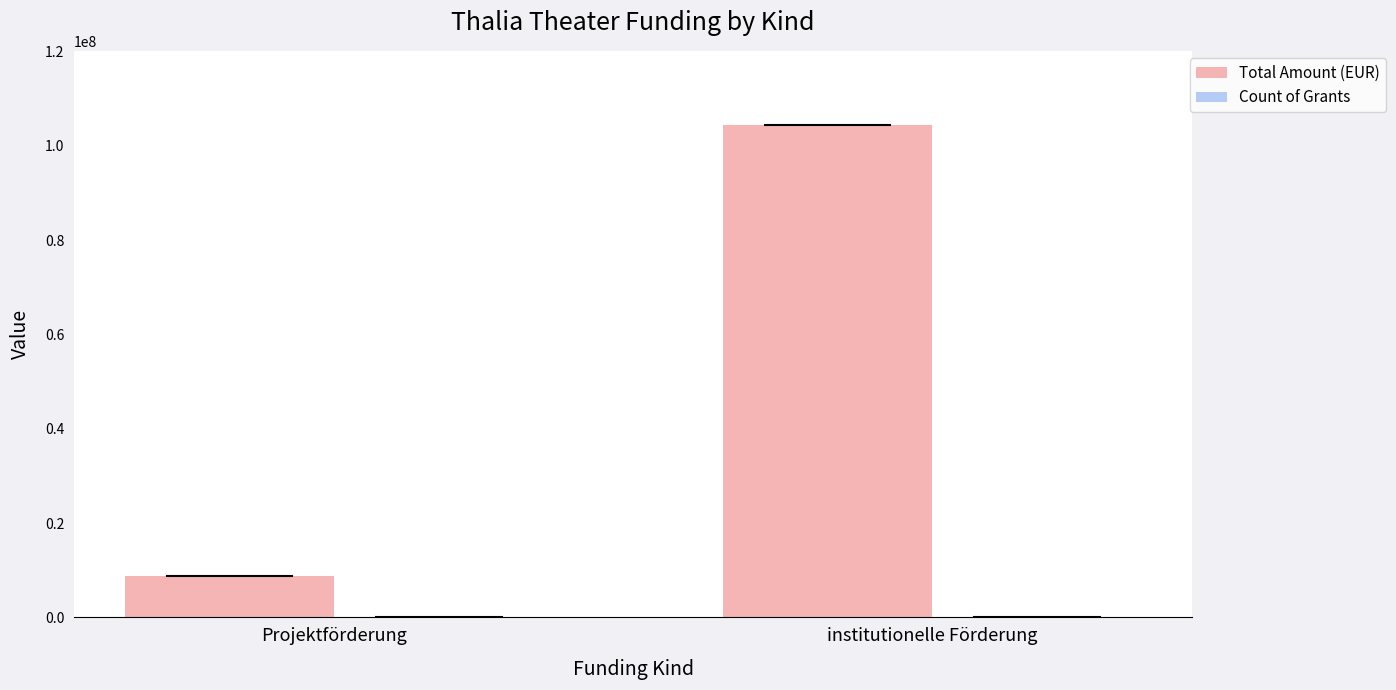

What is the sum of all Total Amount (EUR) values?

113200915.2